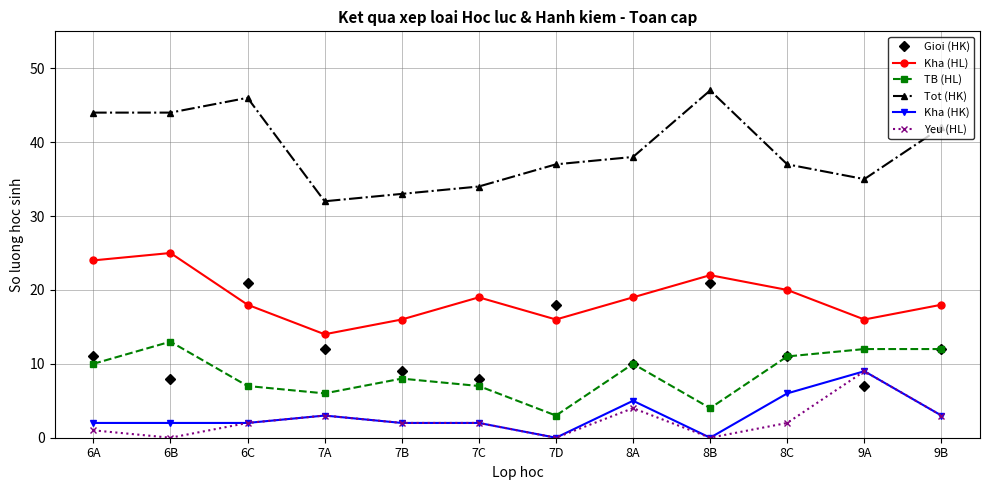

What is the value of the Tot (HK) point at the 11th from the left?

35